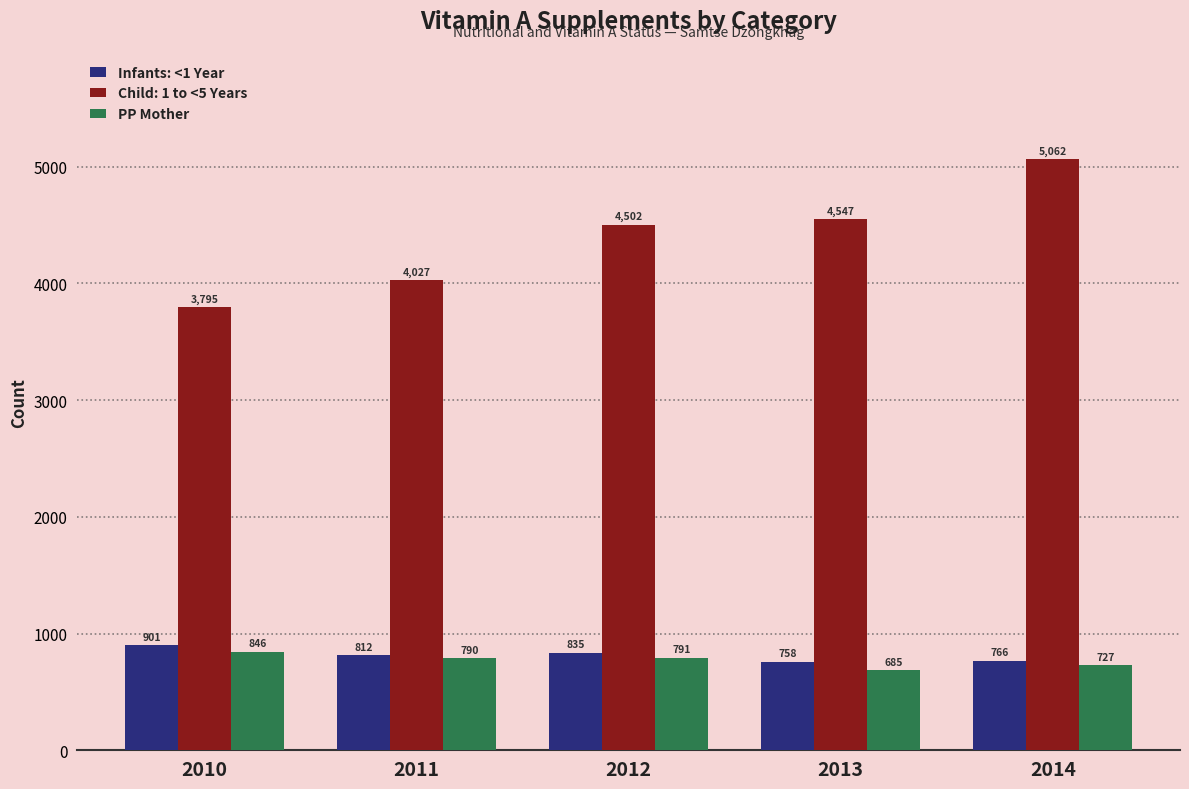

Which series has the widest spread of values?

Child: 1 to <5 Years